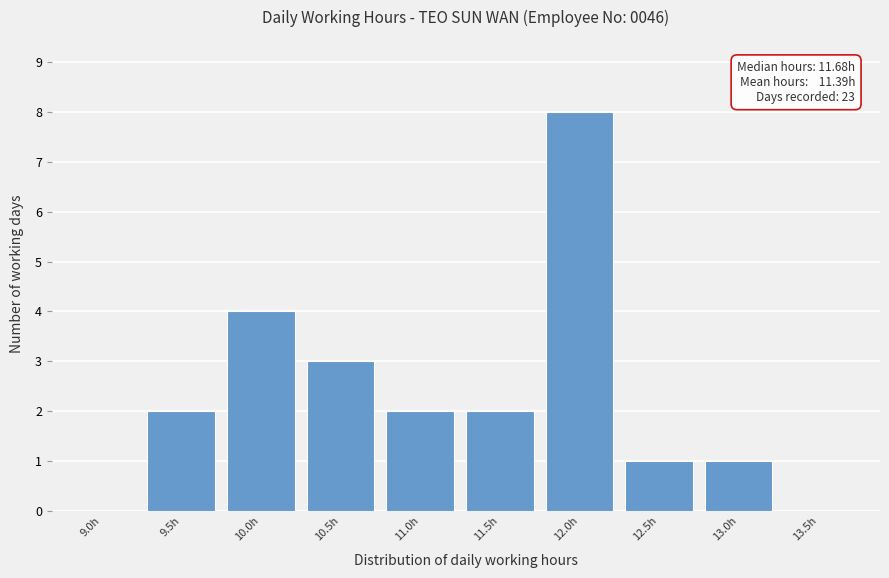

Reading left to right, transcribe all the data shown in this chart.

9.0h=0	9.5h=2	10.0h=4	10.5h=3	11.0h=2	11.5h=2	12.0h=8	12.5h=1	13.0h=1	13.5h=0